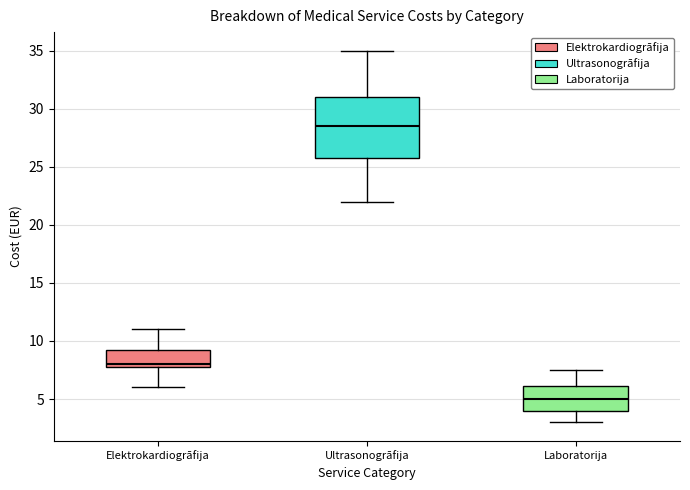

Comparing the boxes themselves (not the whiskers), which one is the tallest?

Ultrasonogrāfija